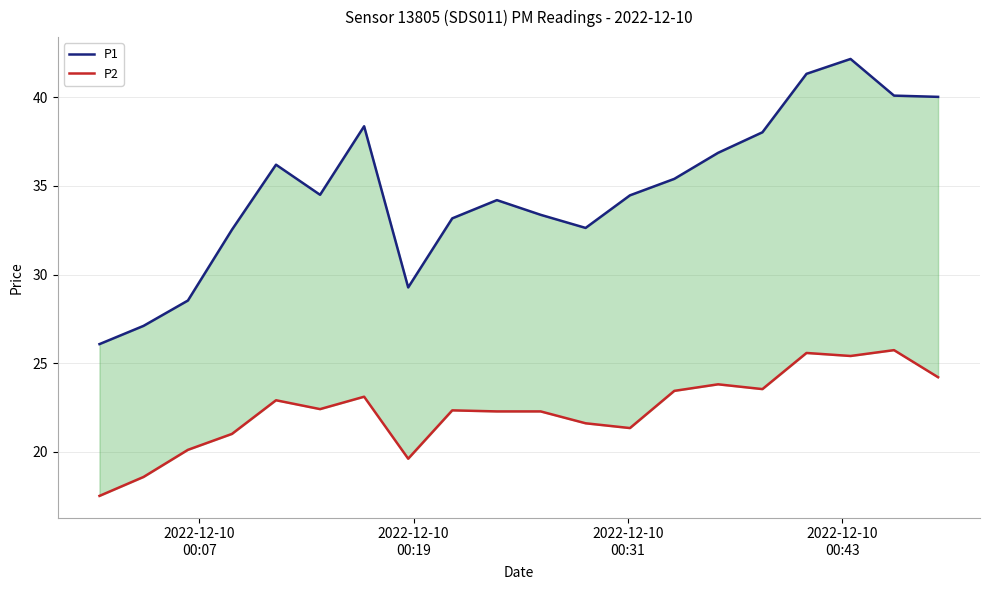

What position from the left is 2022-12-10
00:19?

2